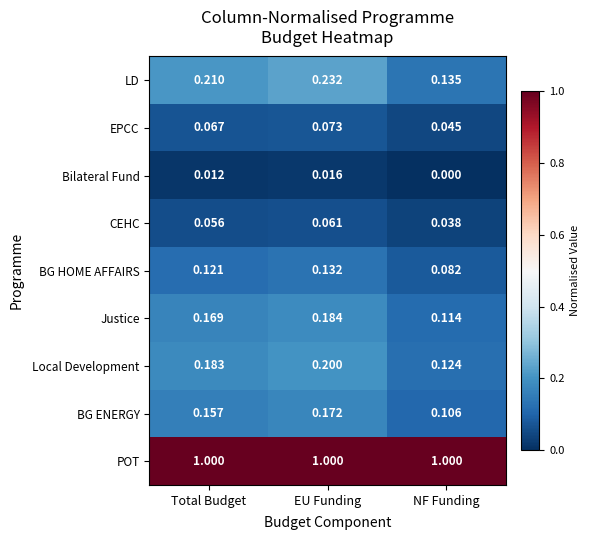

At which label does LD reach its peak?

EU Funding